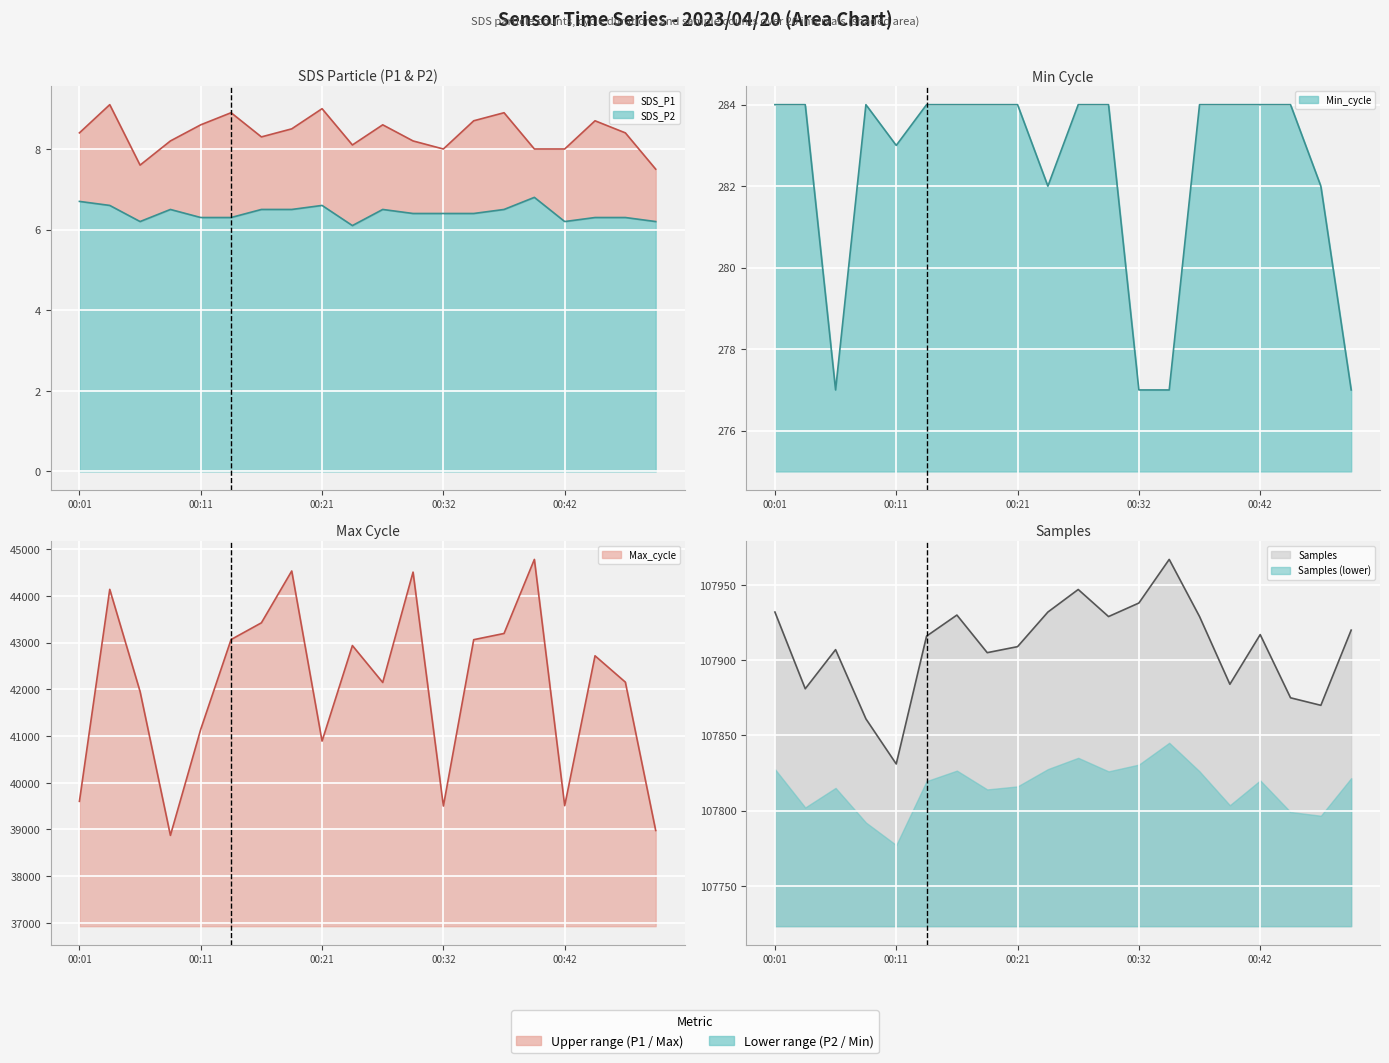

The value of Max_cycle at 00:32 is 39502.0. True or false?

True